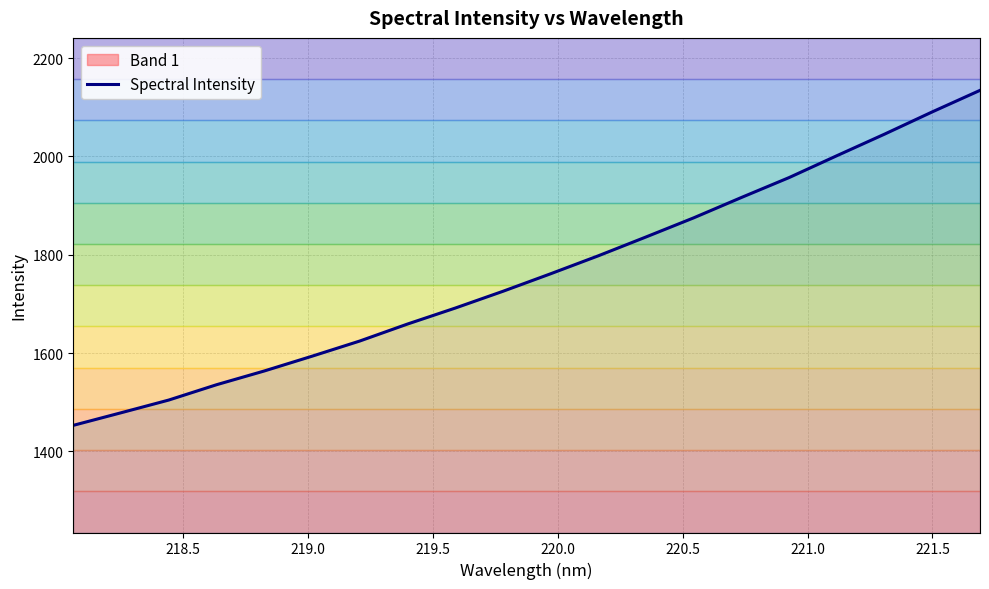

What is the difference between the second highest and minimum values?

637.6